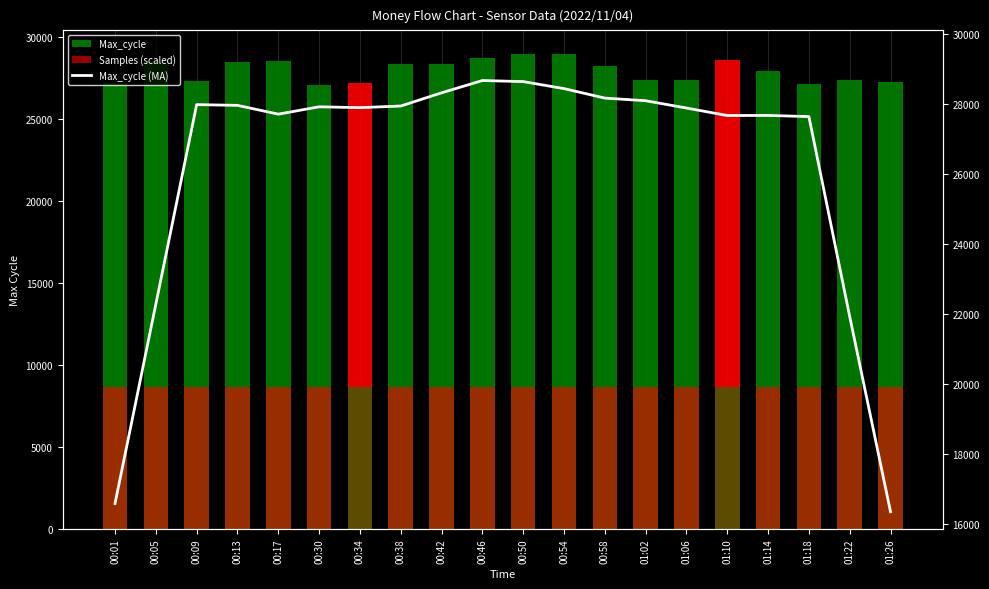

What is the difference between the maximum and minimum values in the Max_cycle (MA) series?

12327.0